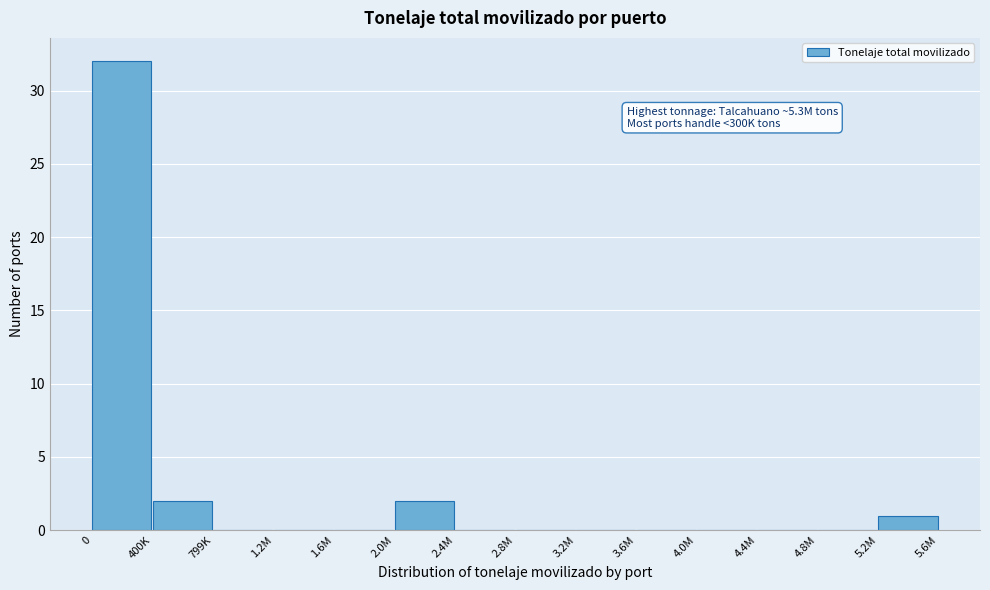

Reading left to right, transcribe all the data shown in this chart.

0=32	400K=2	799K=0	1.2M=0	1.6M=0	2.0M=2	2.4M=0	2.8M=0	3.2M=0	3.6M=0	4.0M=0	4.4M=0	4.8M=0	5.2M=1